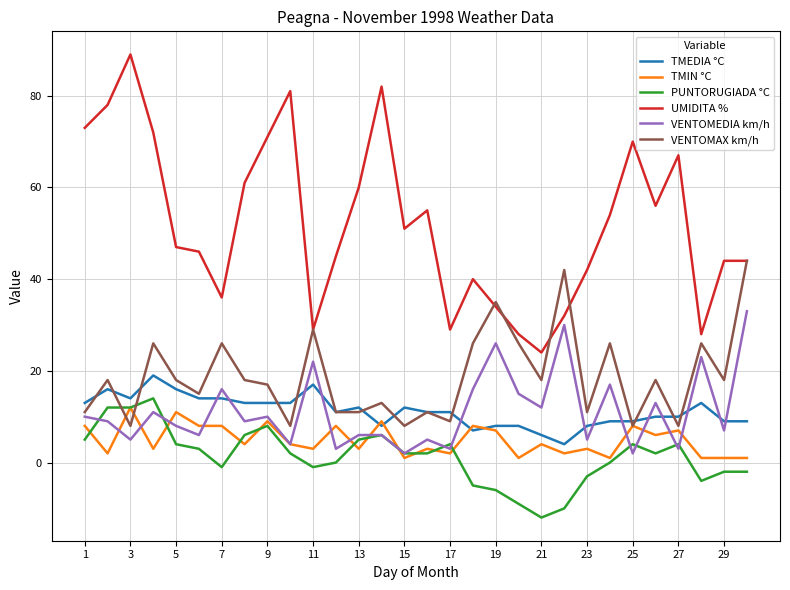

What is the smallest value displayed?

-12